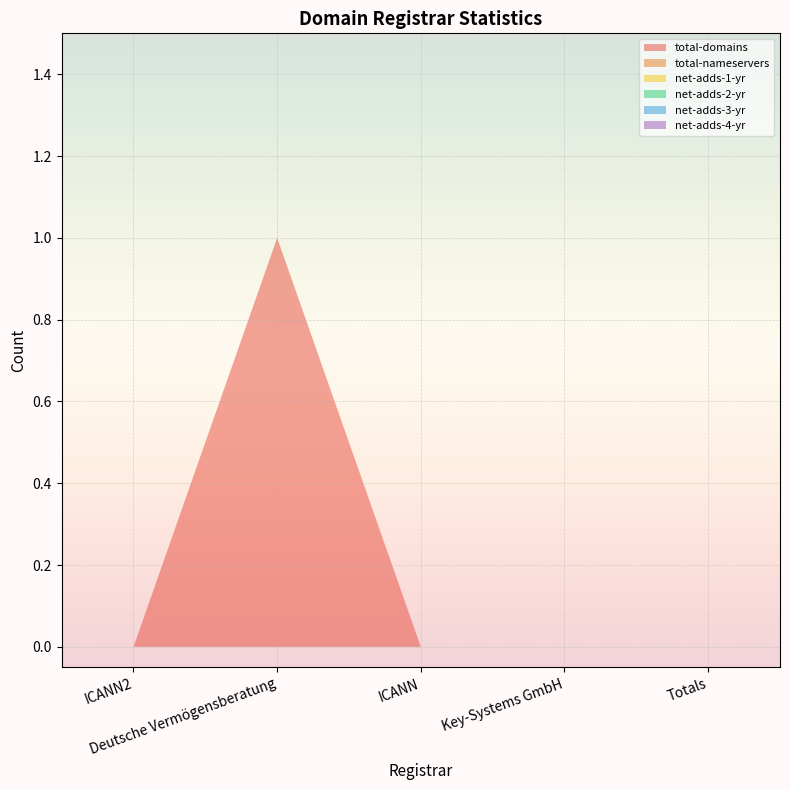

Reading right to left, transcribe all the data shown in this chart.

total-domains: 0	0	0	1	0
total-nameservers: 0	0	0	0	0
net-adds-1-yr: 0	0	0	0	0
net-adds-2-yr: 0	0	0	0	0
net-adds-3-yr: 0	0	0	0	0
net-adds-4-yr: 0	0	0	0	0